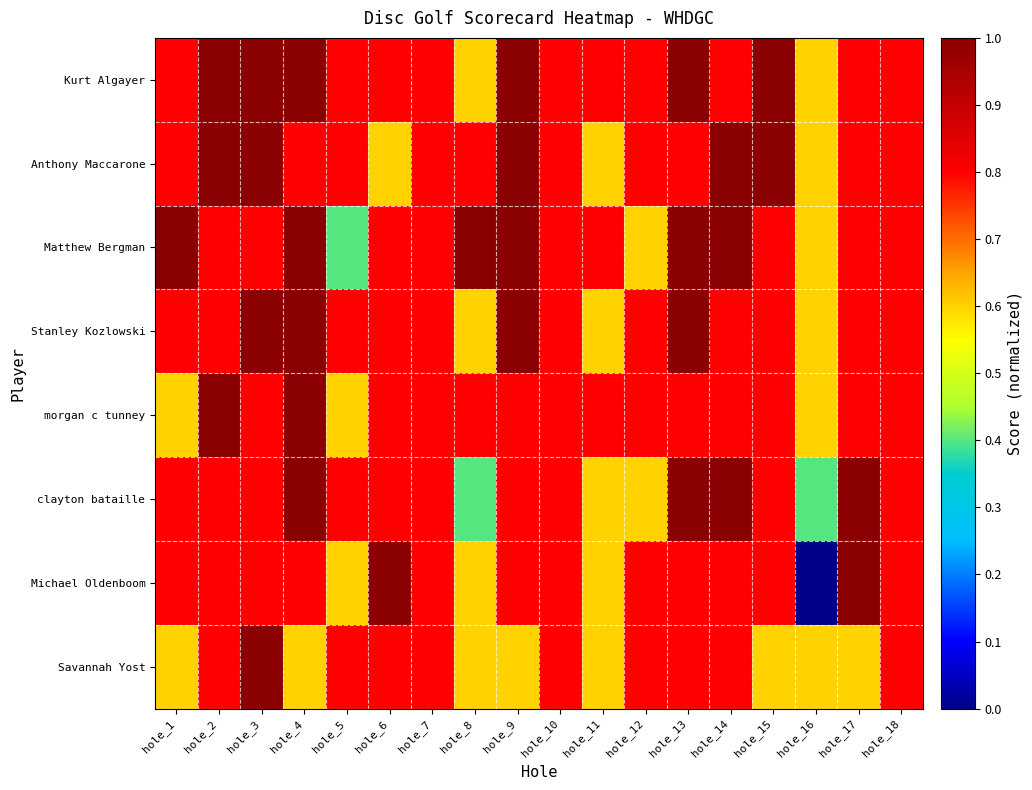

Between hole_4 and hole_3, which is larger?

hole_4